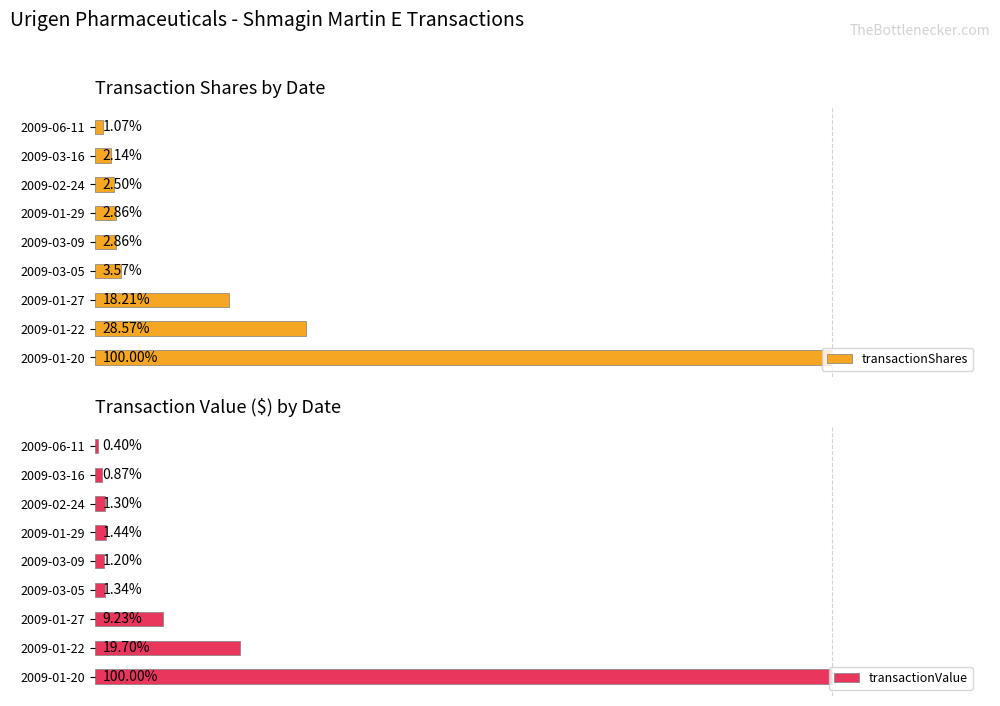

The value of transactionShares at 2009-03-05 is 5000. True or false?

True